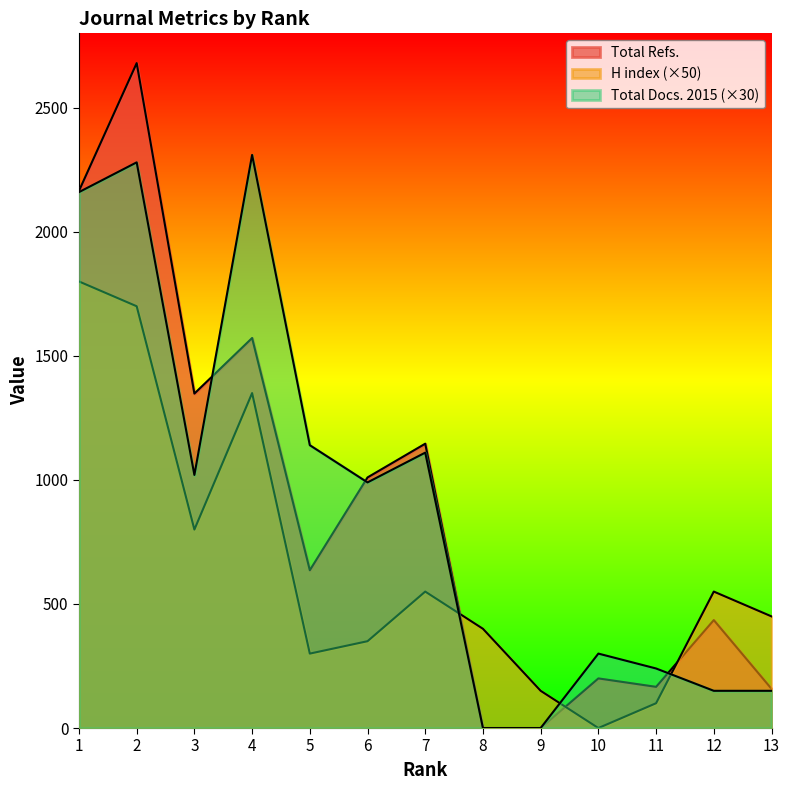

What are all the series names shown in the legend?

H index, Total Docs. (2015), Total Refs.